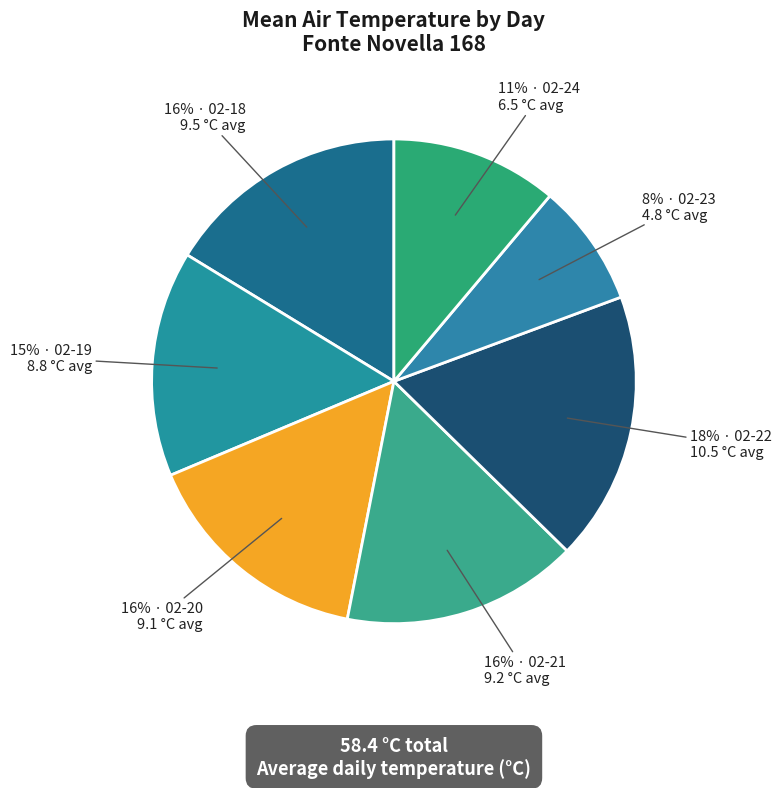

Count the number of slices in the pie.

7